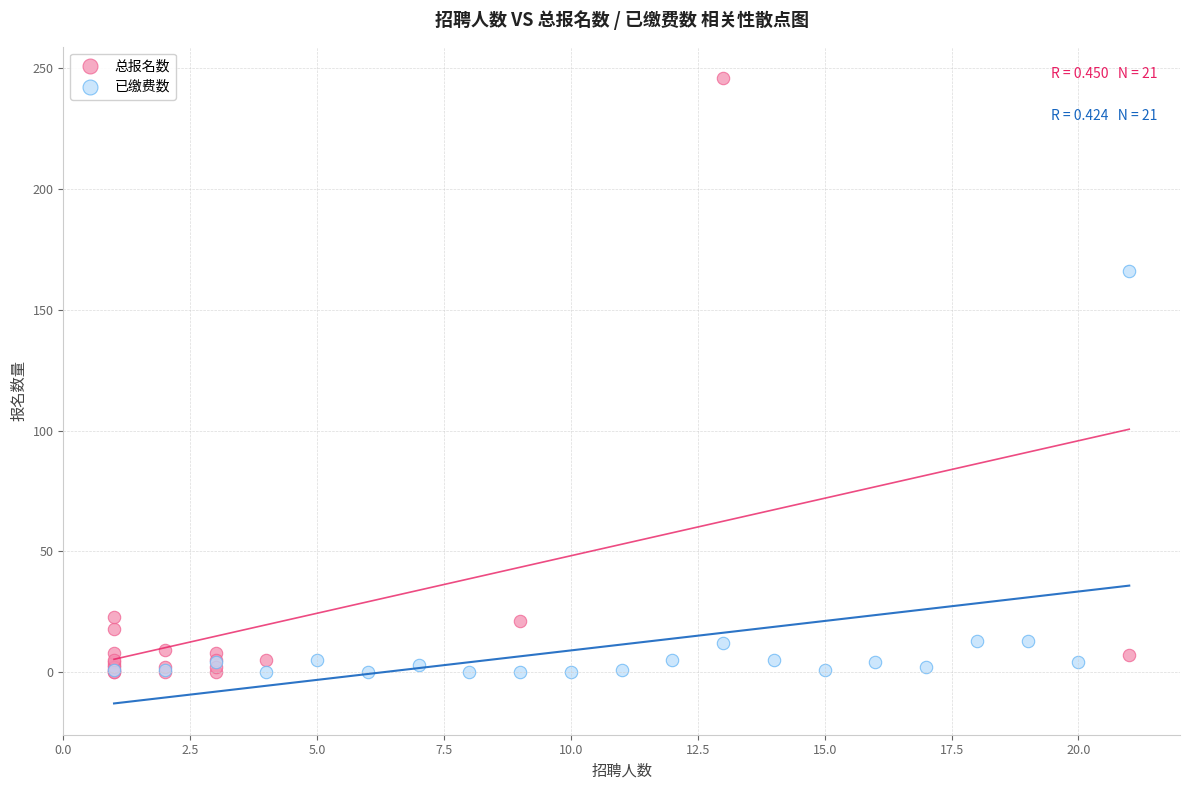

Which series has the largest Y range (max minus min)?

总报名数